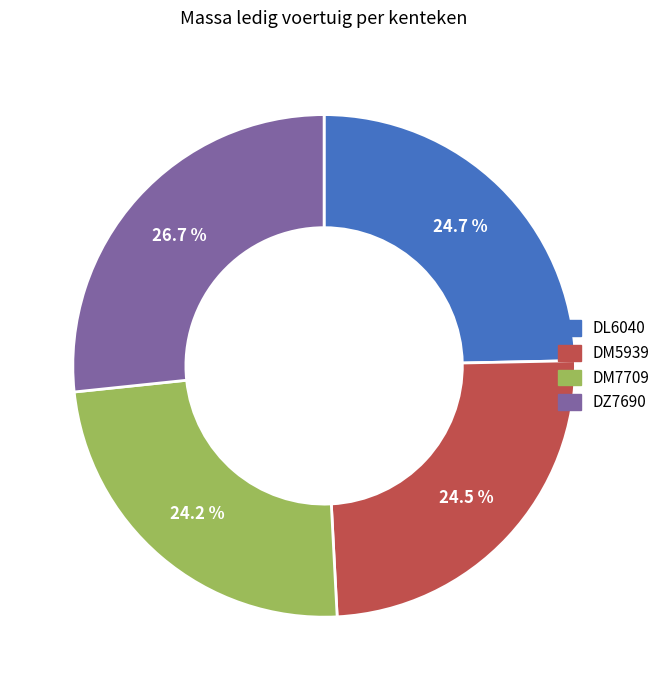

To the nearest percent, what is the average slice percentage?

25%